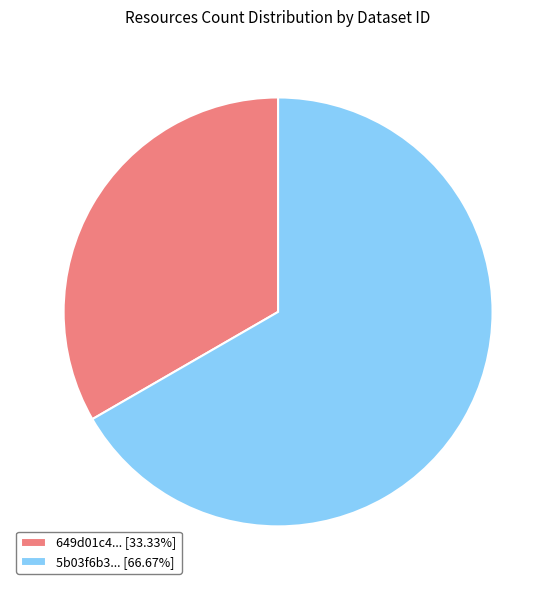

Approximately how many times larger is the value at 5b03f6b3... [66.67%] compared to 649d01c4... [33.33%]?

2.0